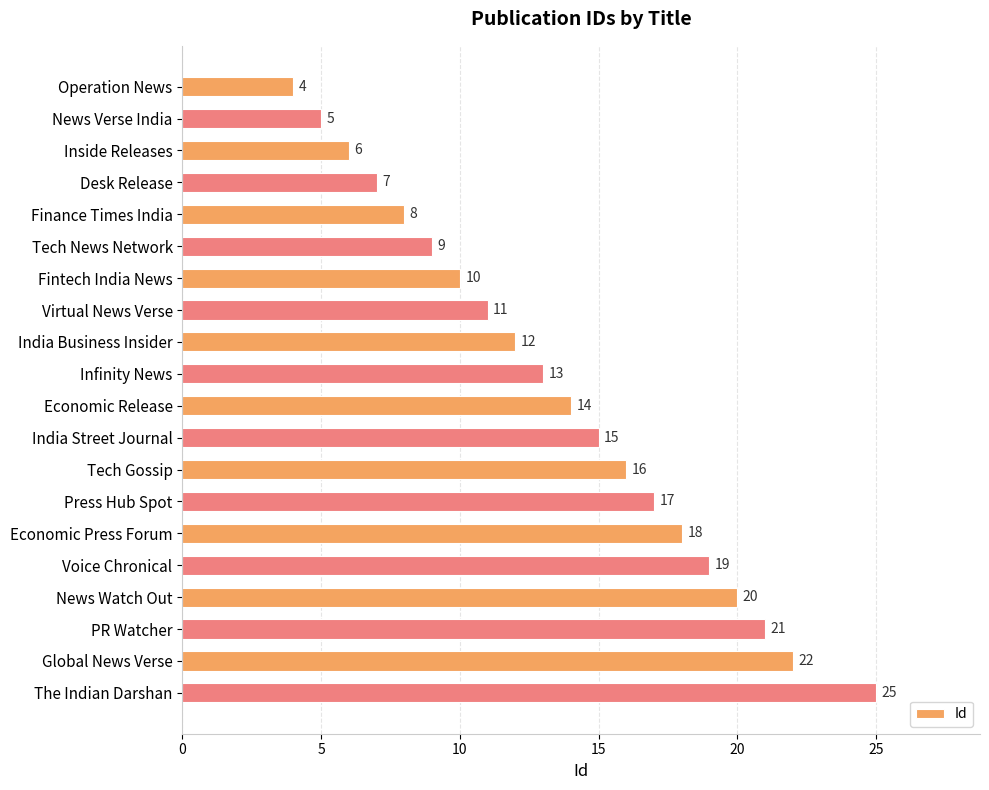

Is it true that the value at Fintech India News is 17?

False